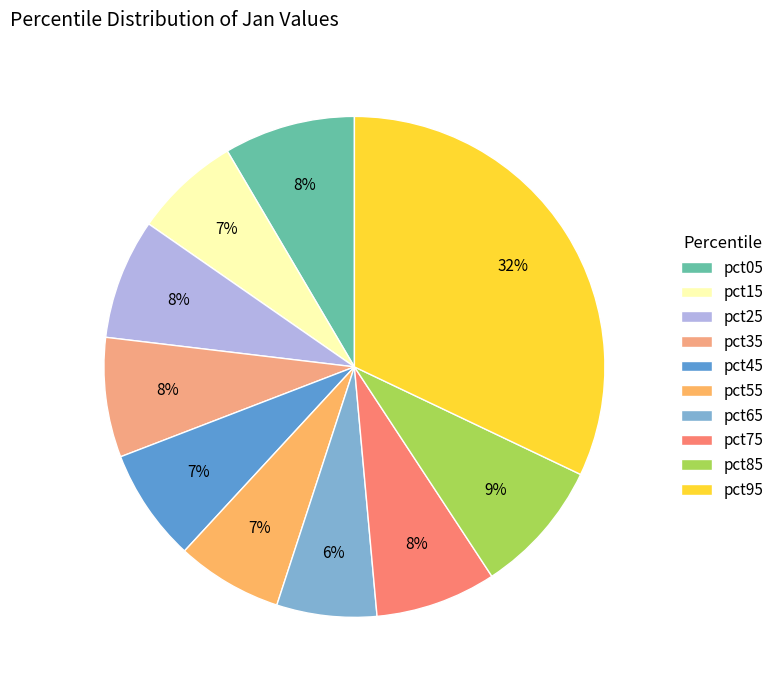

Rank the categories by value from lowest to highest.

pct65, pct55, pct15, pct45, pct35, pct25, pct75, pct05, pct85, pct95